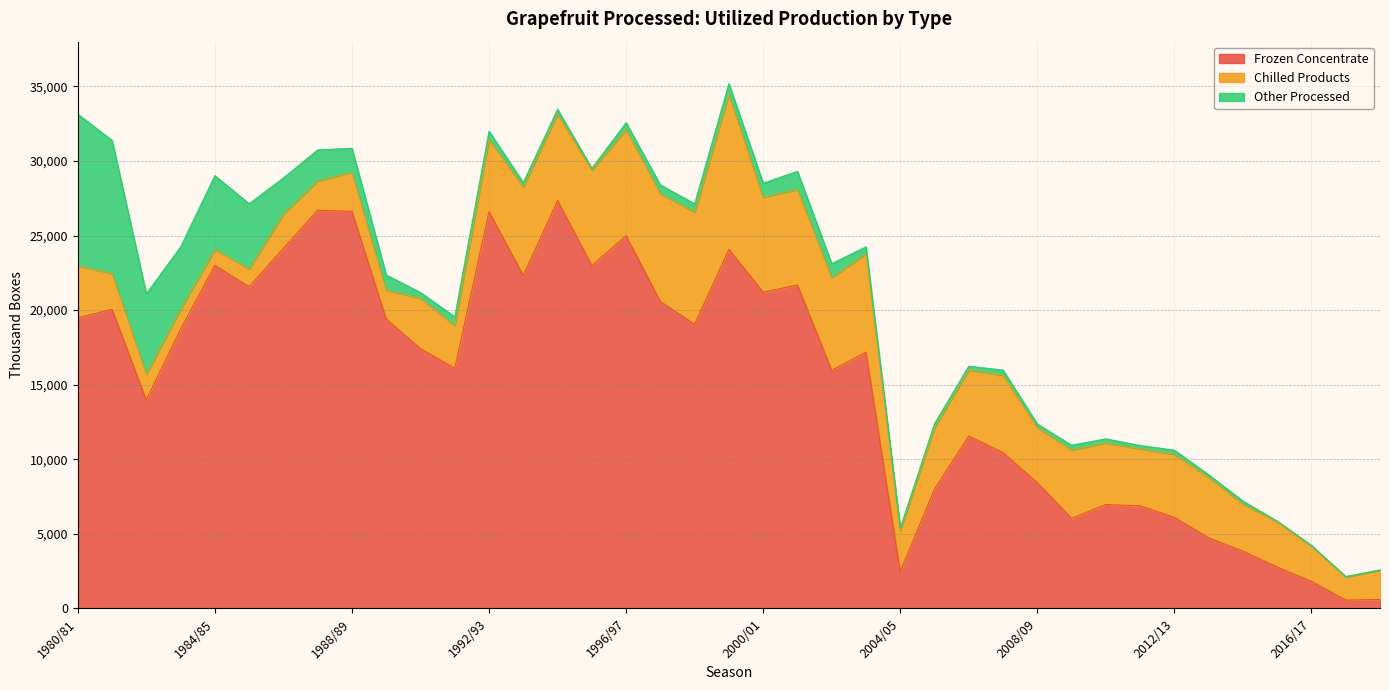

How many interior local peaks does the Frozen Concentrate series have?

11